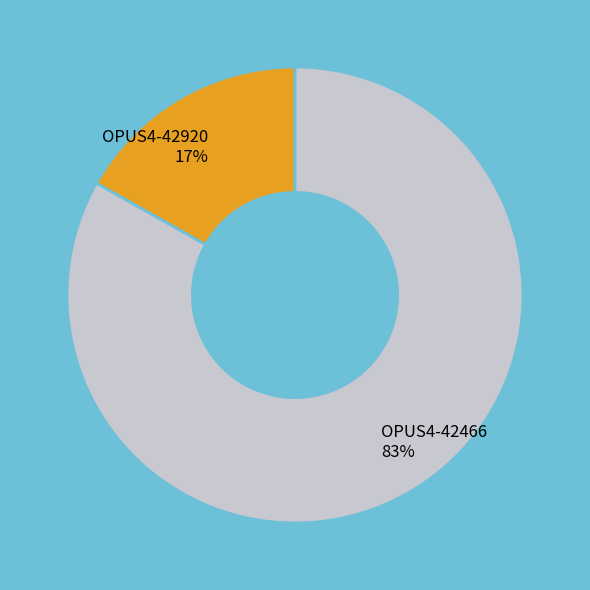

Count the number of slices in the pie.

2